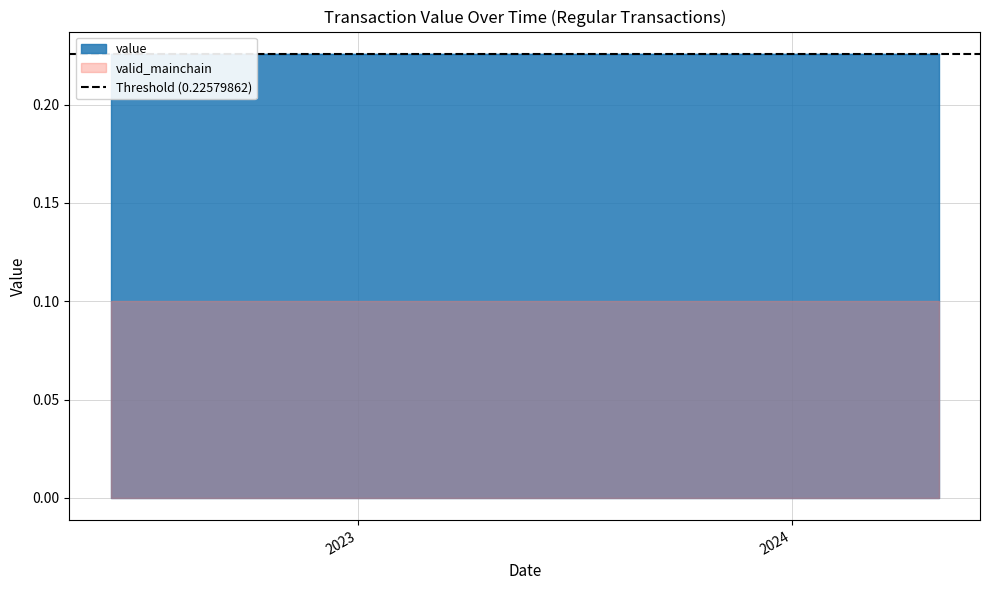

What are all the series names shown in the legend?

value, valid_mainchain